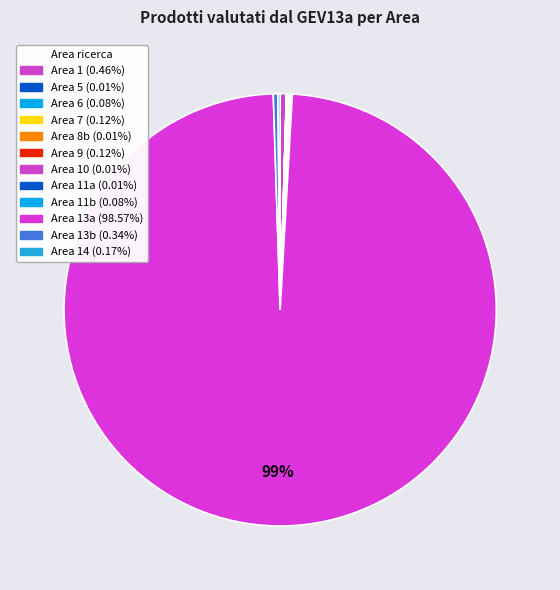

Rank the categories by value from highest to lowest.

Area 13a, Area 1, Area 13b, Area 14, Area 7, Area 9, Area 6, Area 11b, Area 5, Area 8b, Area 10, Area 11a